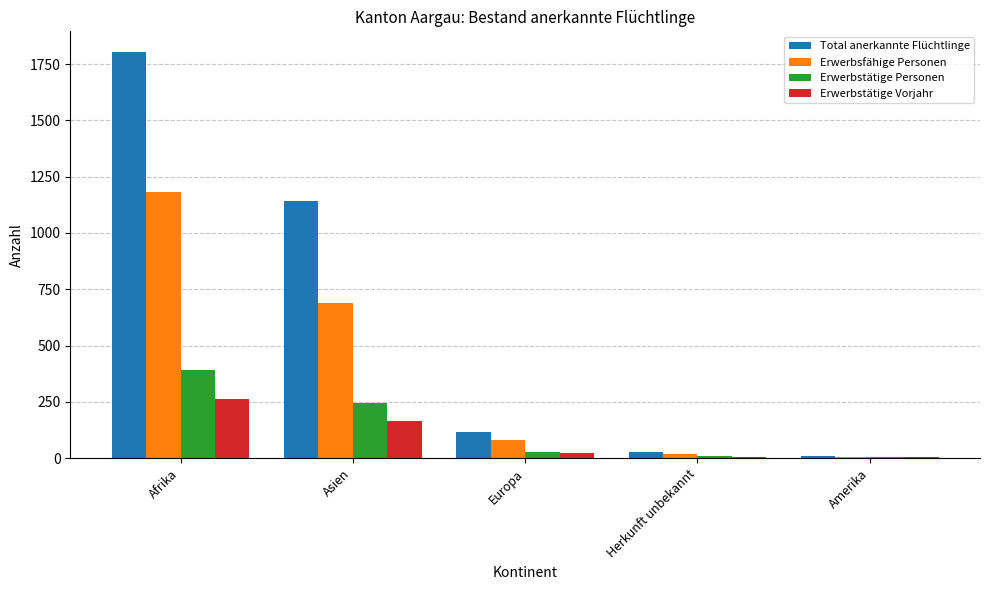

Which series has the widest spread of values?

Total anerkannte Flüchtlinge